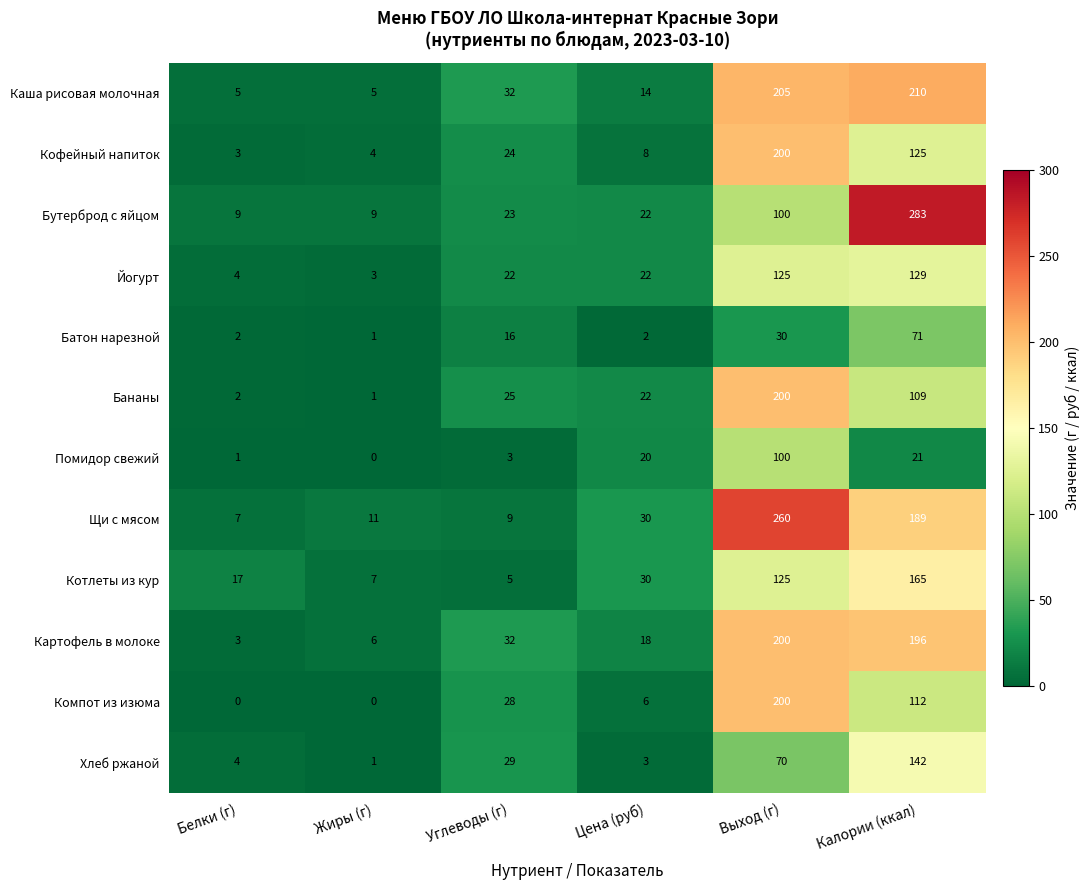

What is the difference between the Компот из изюма values at Жиры (г) and Выход (г)?

200